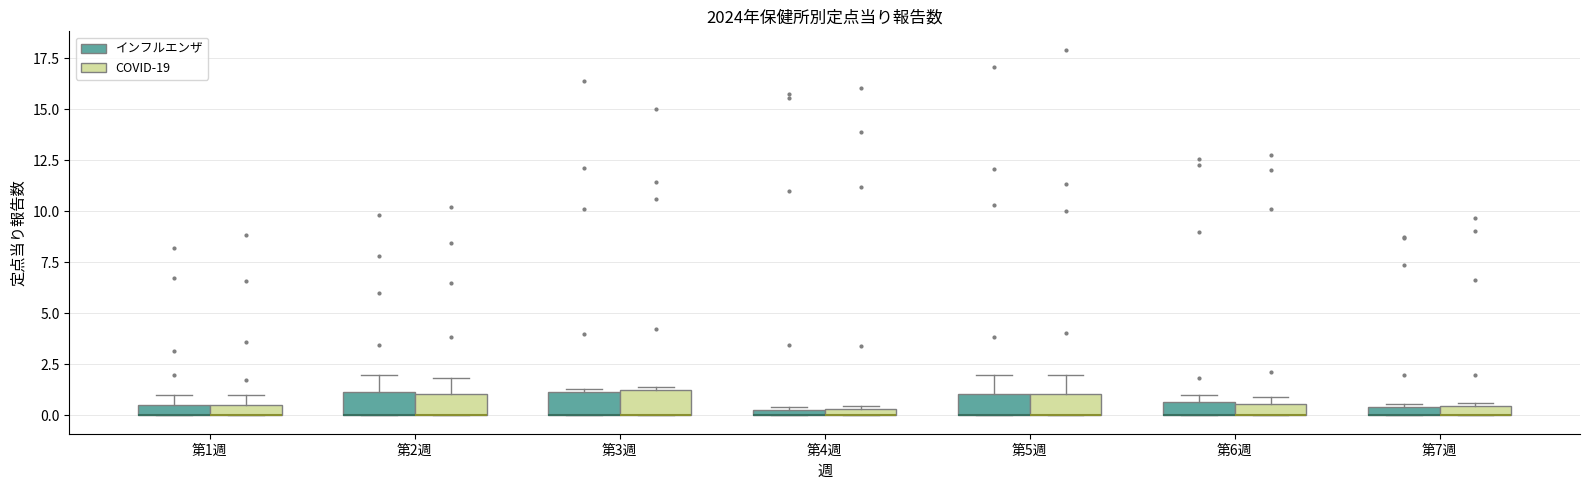

Where is the upper edge of the box for 第2週 (COVID-19) on the y-axis? The values are not printed on the chart, so give them approximately, as read against the axis.

1.0